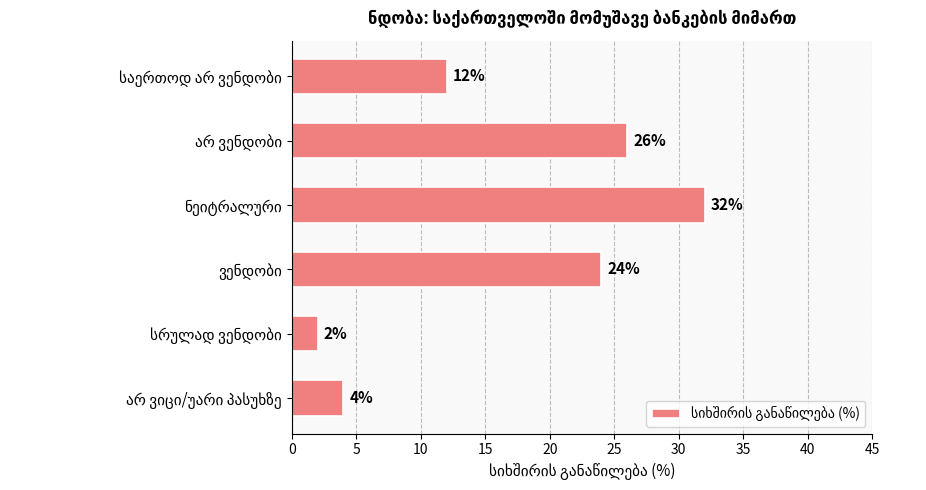

What is the maximum value shown in the chart?

32